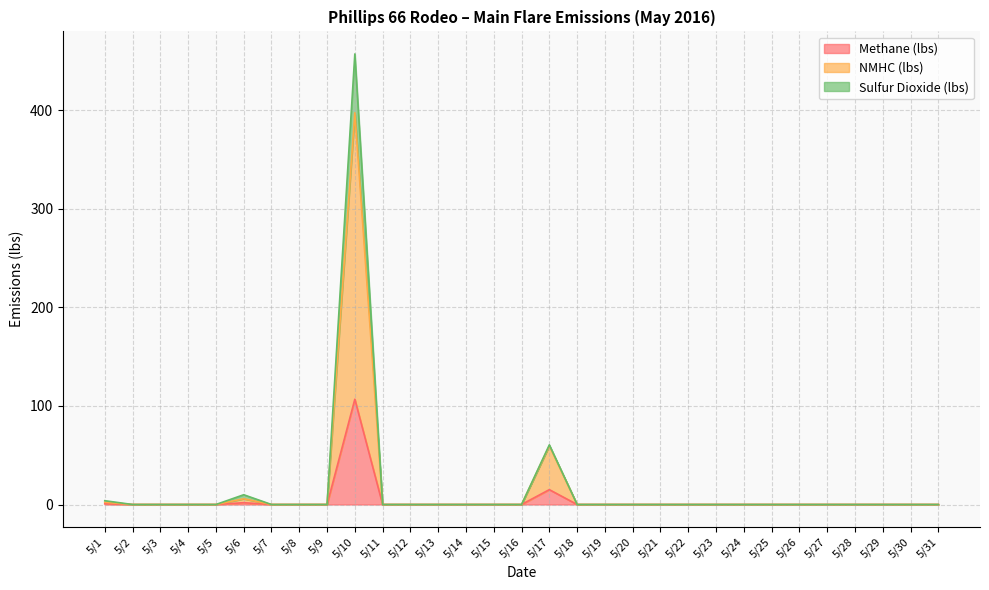

Which has a higher value, 5/26 or 5/9?

5/26